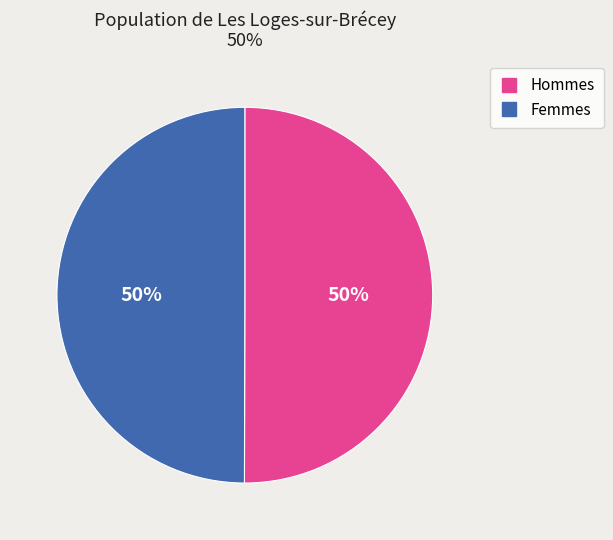

To the nearest percent, what is the average slice percentage?

50%